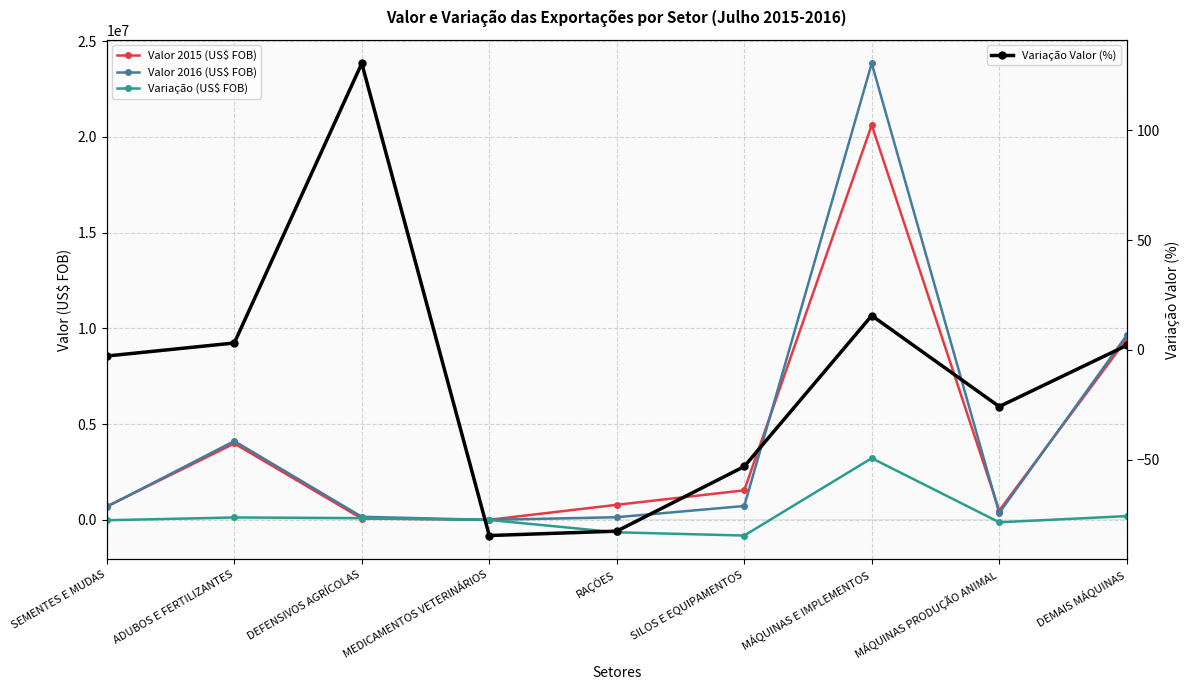

How many data points does each series have?

9